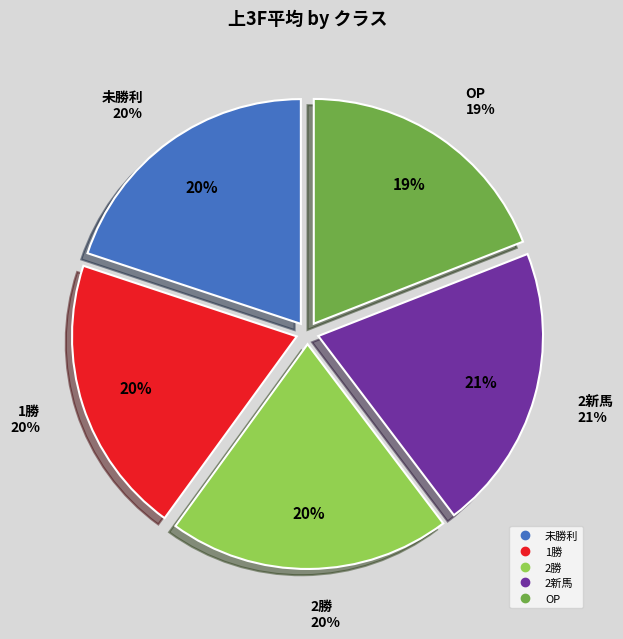

Which has a higher value, 44668-OP or 44675-未勝利?

44675-未勝利